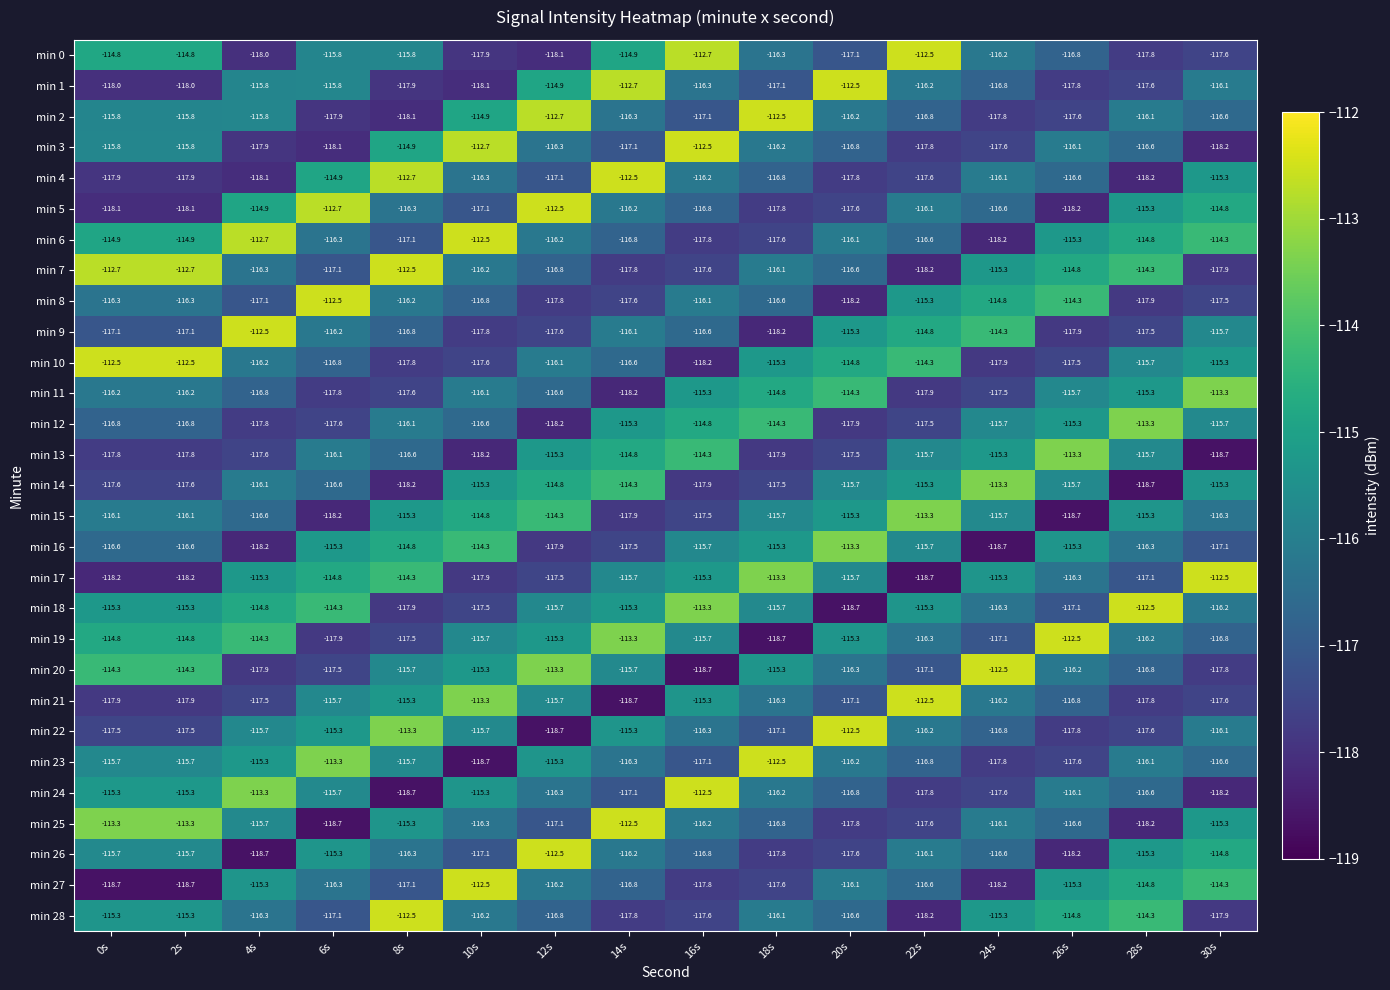

Which category has the highest value in the min 3 series?

16s